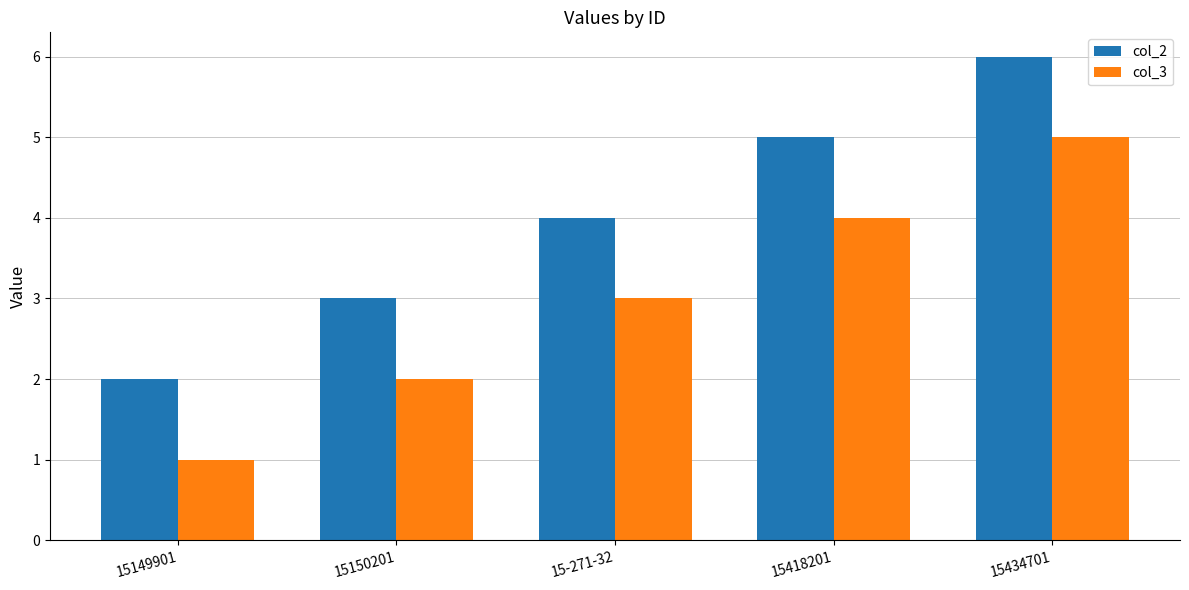

Is it true that col_2 equals 4 at 15434701?

False